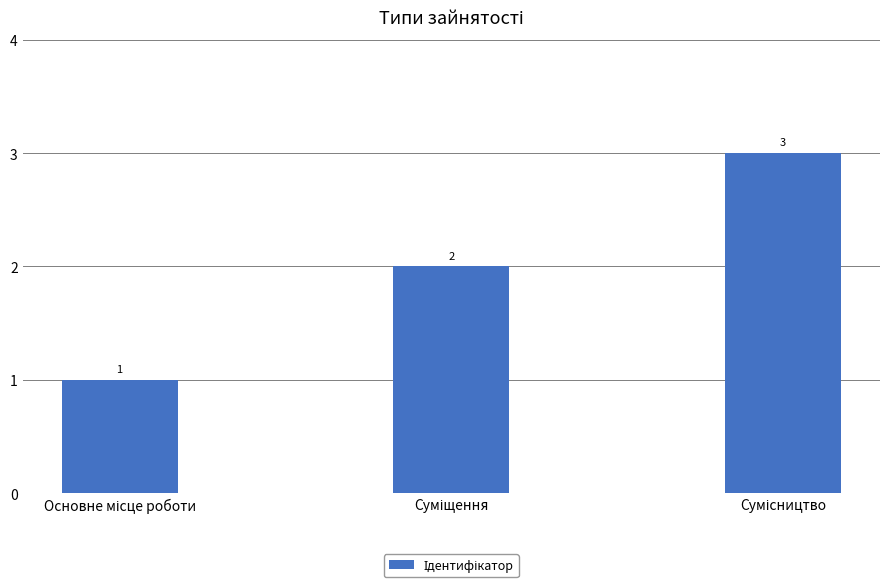

How many values are between 1 and 3?

3